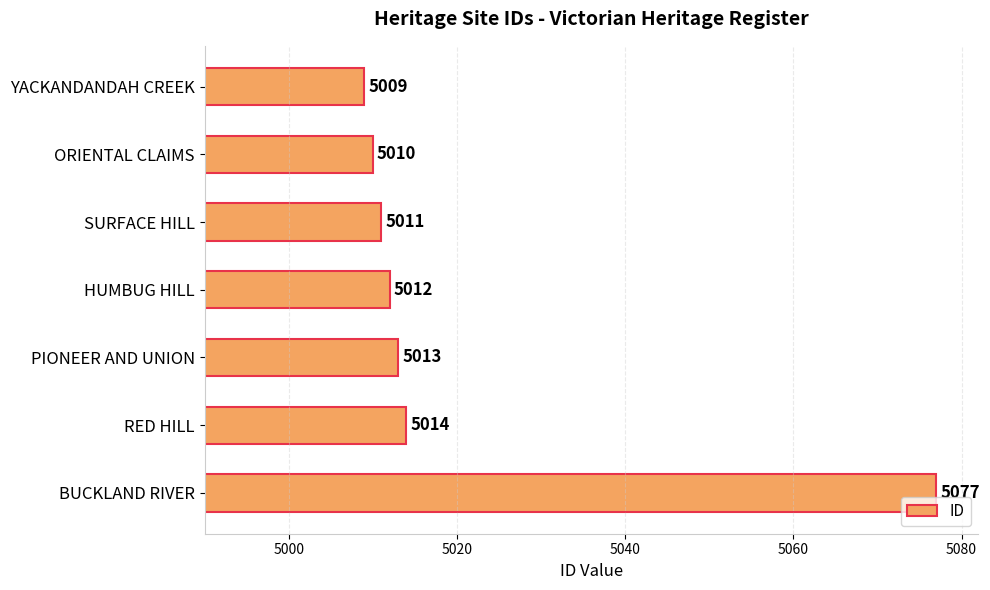

What is the difference between the values at SURFACE HILL and RED HILL?

3